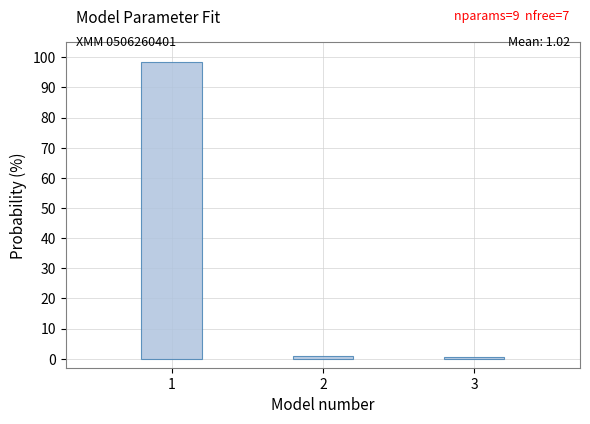

The value at 1 is 47.9. True or false?

False